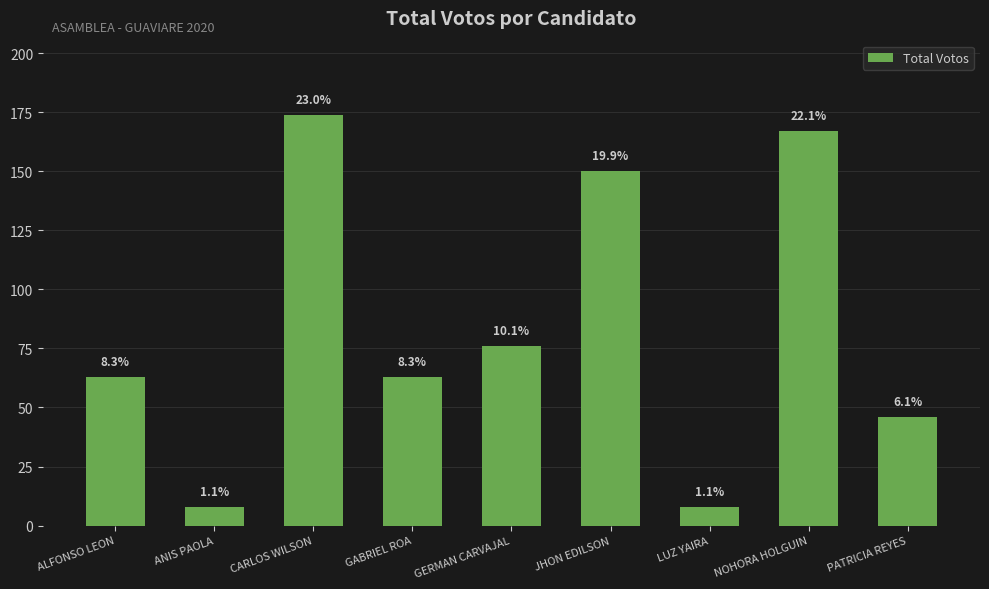

True or false: the data shows 113 at ALFONSO LEON.

False